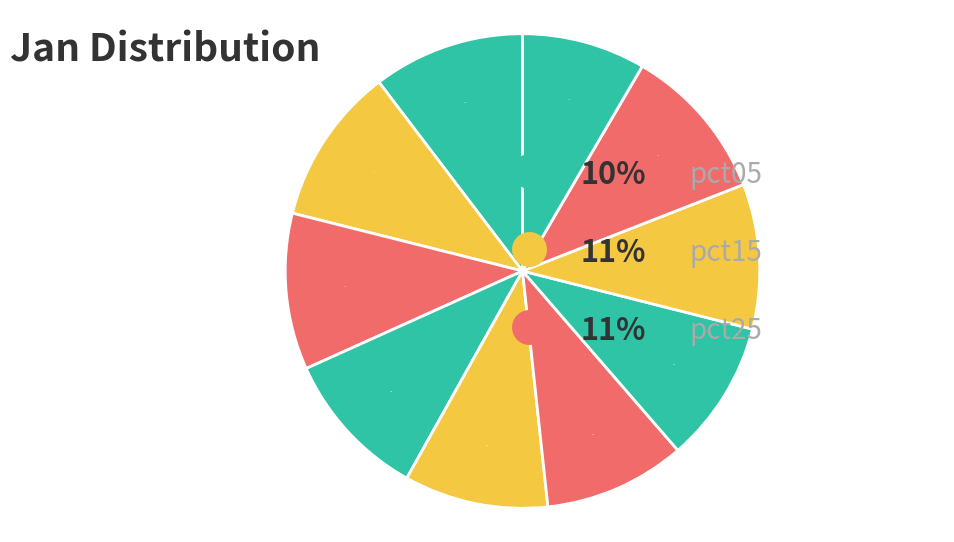

What is the largest slice in the pie chart?

pct15